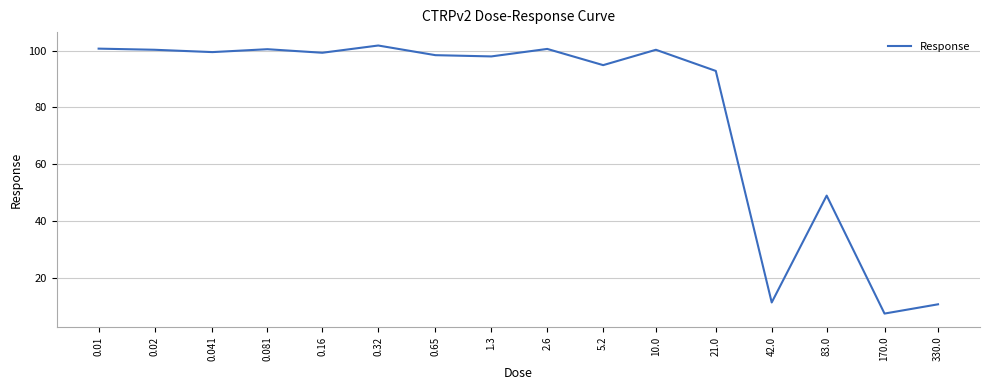

Does the chart display data point markers on the line(s)?

No